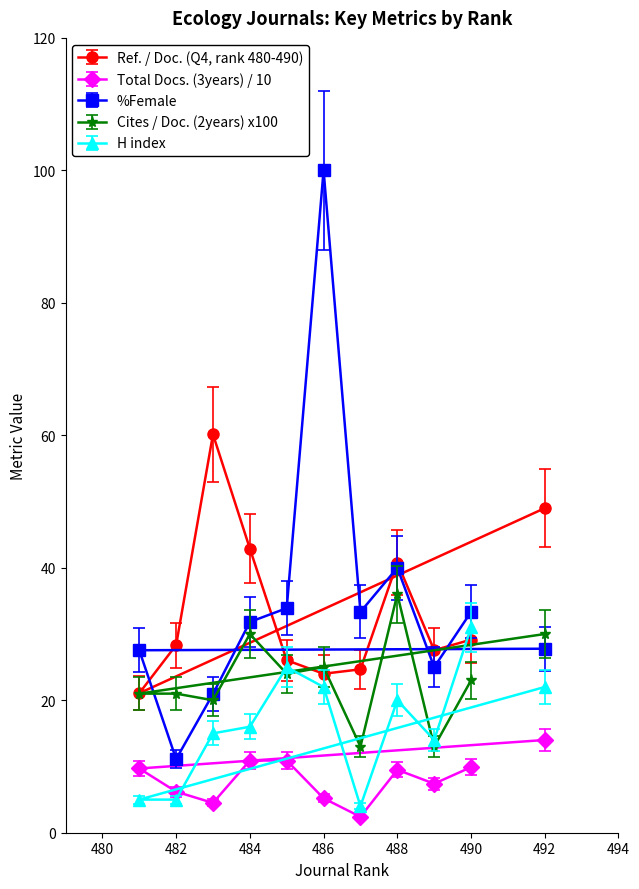

What value does the Total Docs. (3years) / 10 series have at 488?

9.5